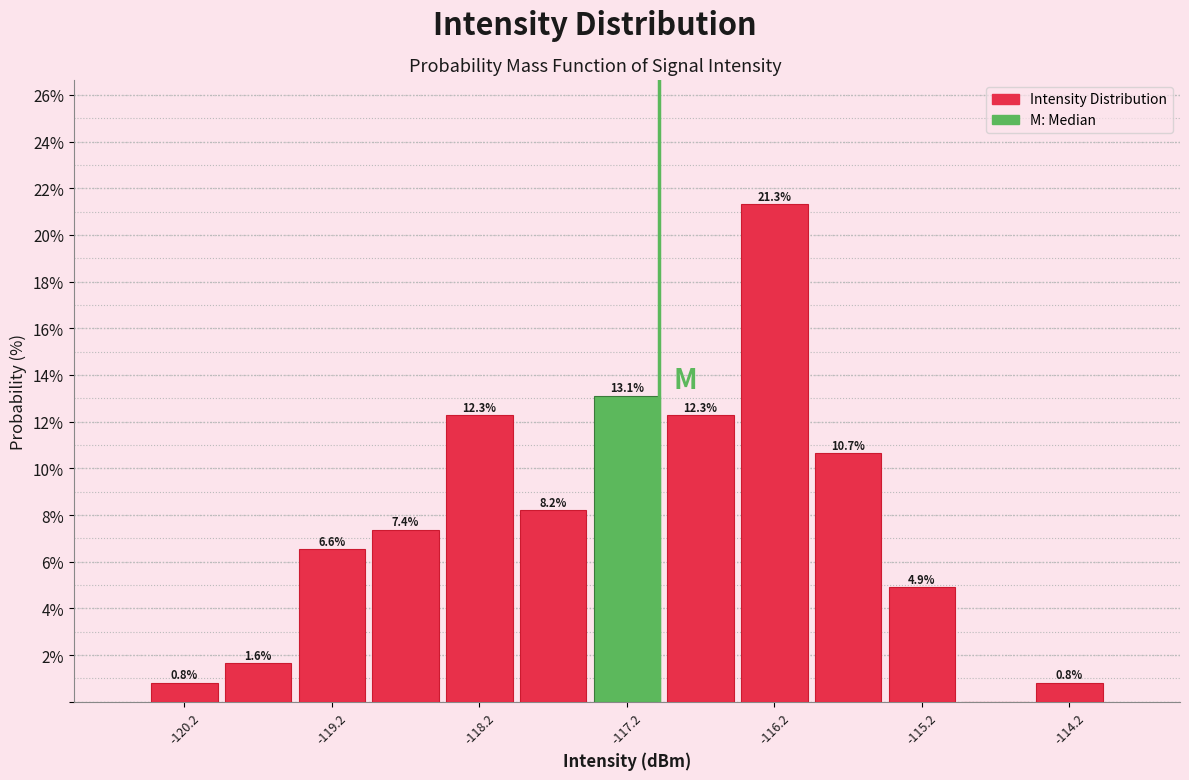

Over which range of the x-axis is the bar tallest?

-116.5 to -116.0